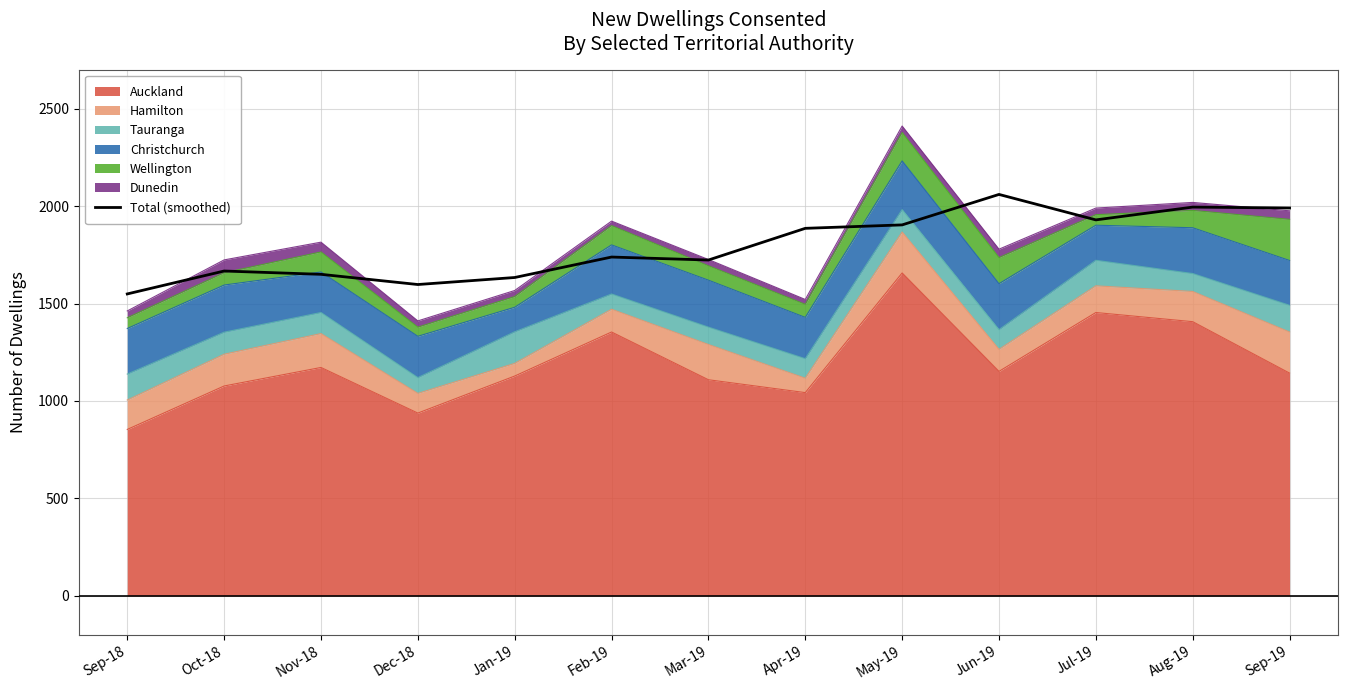

What is the minimum value shown in the chart?

1549.3